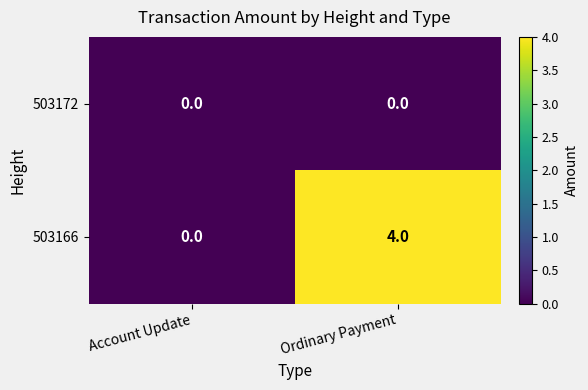

Count the number of categories in the chart.

2